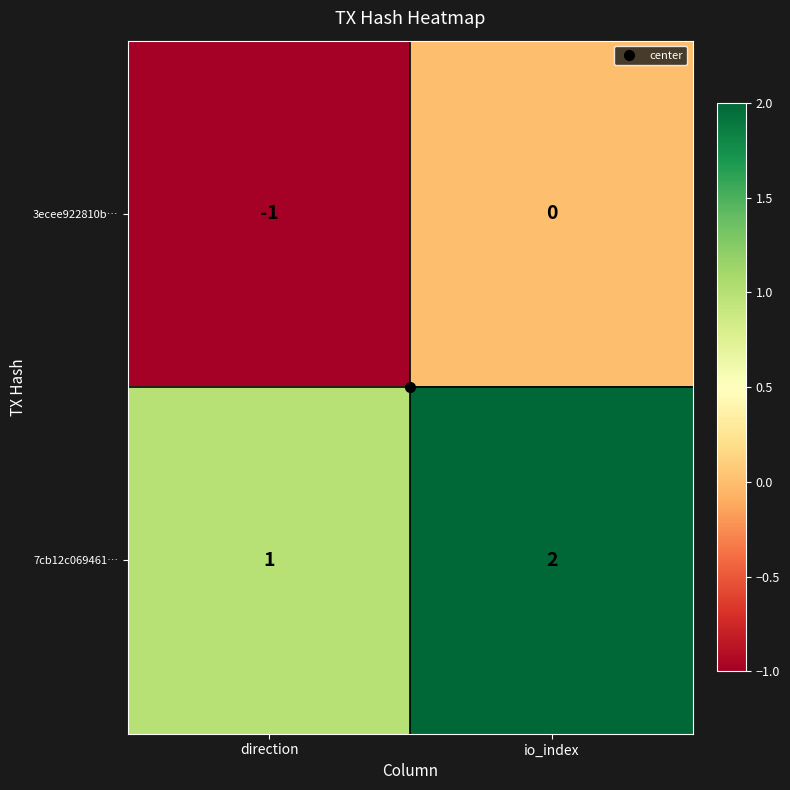

What is the difference between the highest and lowest values at io_index?

2